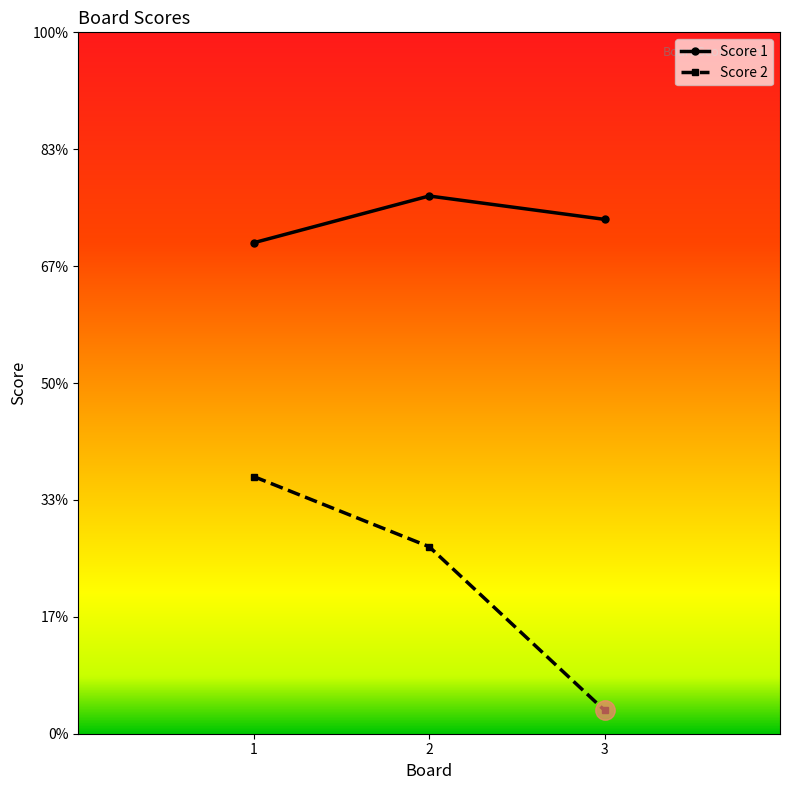

What are all the series names shown in the legend?

Score 1, Score 2